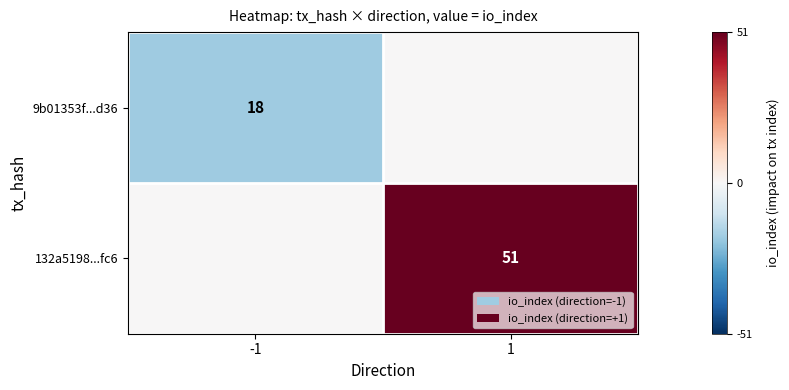

At which category does the chart reach its minimum across all series?

-1